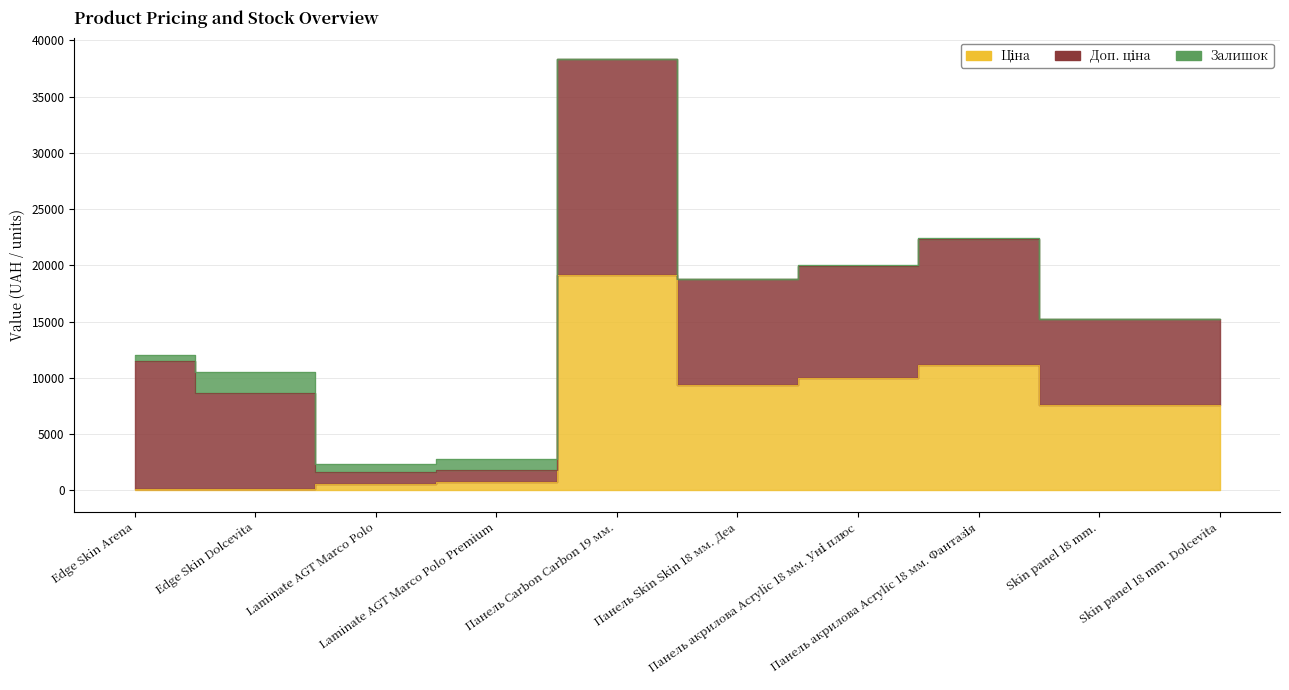

What is the highest value of the Ціна series?

19164.2